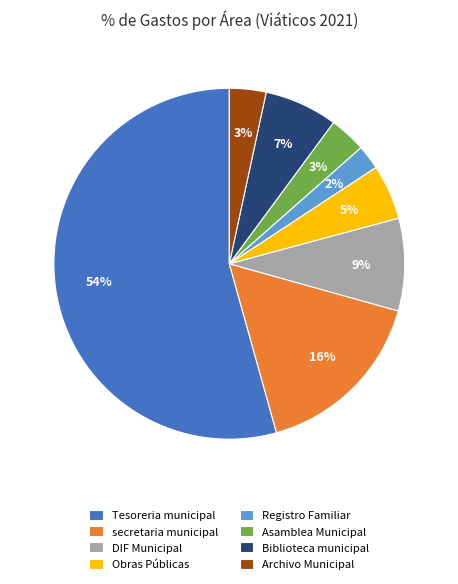

Is Tesoreria municipal the majority of the pie?

Yes